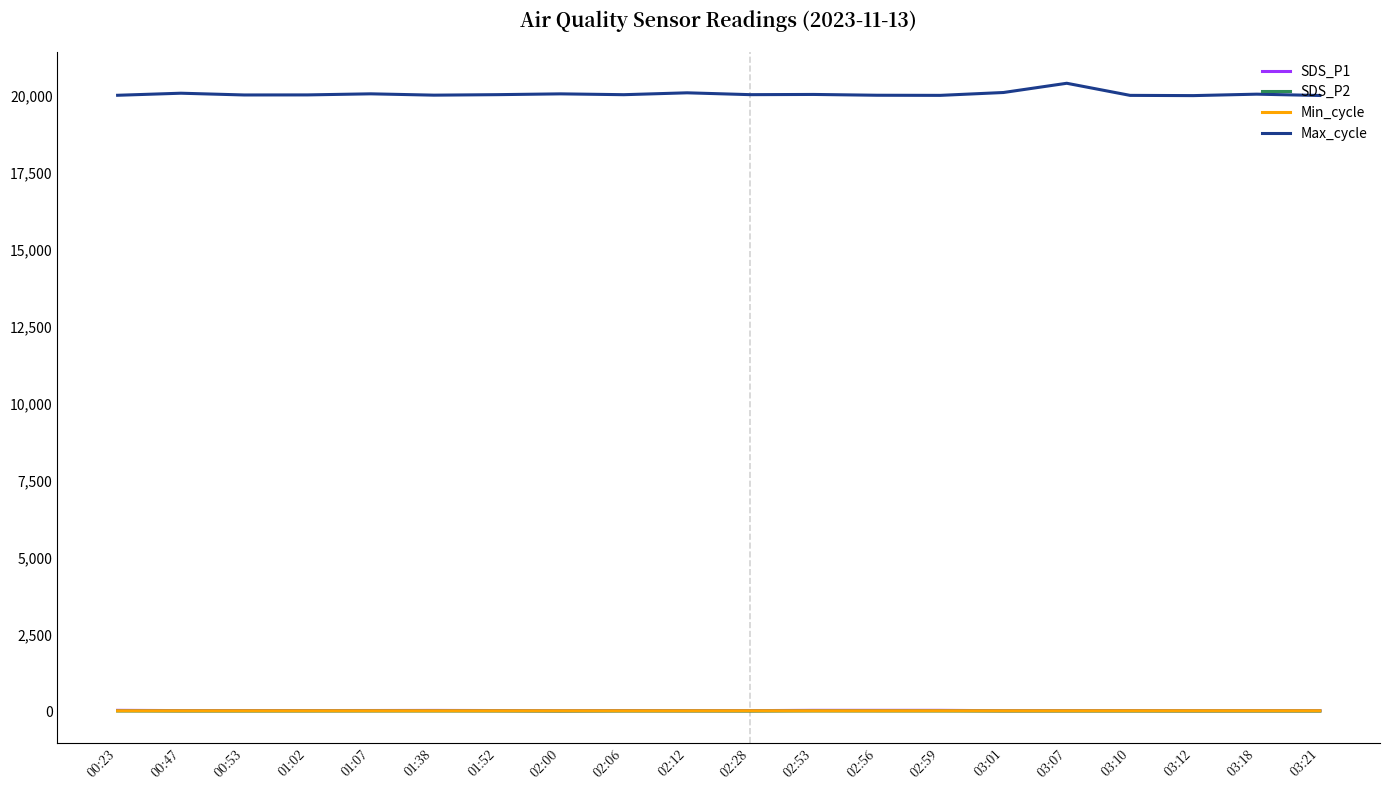

Is it true that Max_cycle equals 20000.0 at 03:12?

True